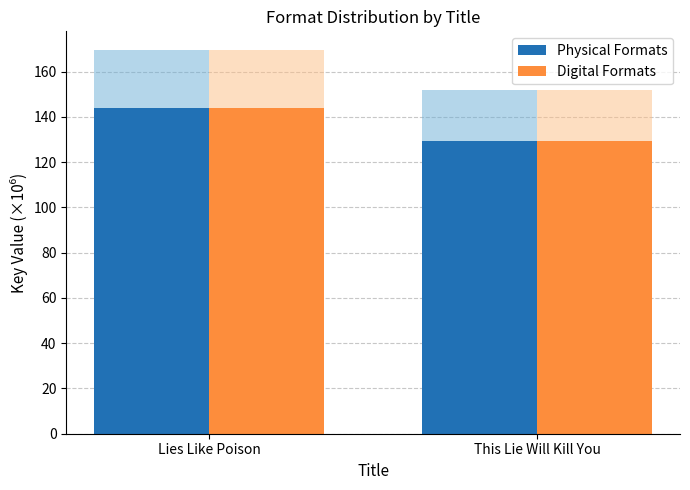

How many groups of bars are there?

2